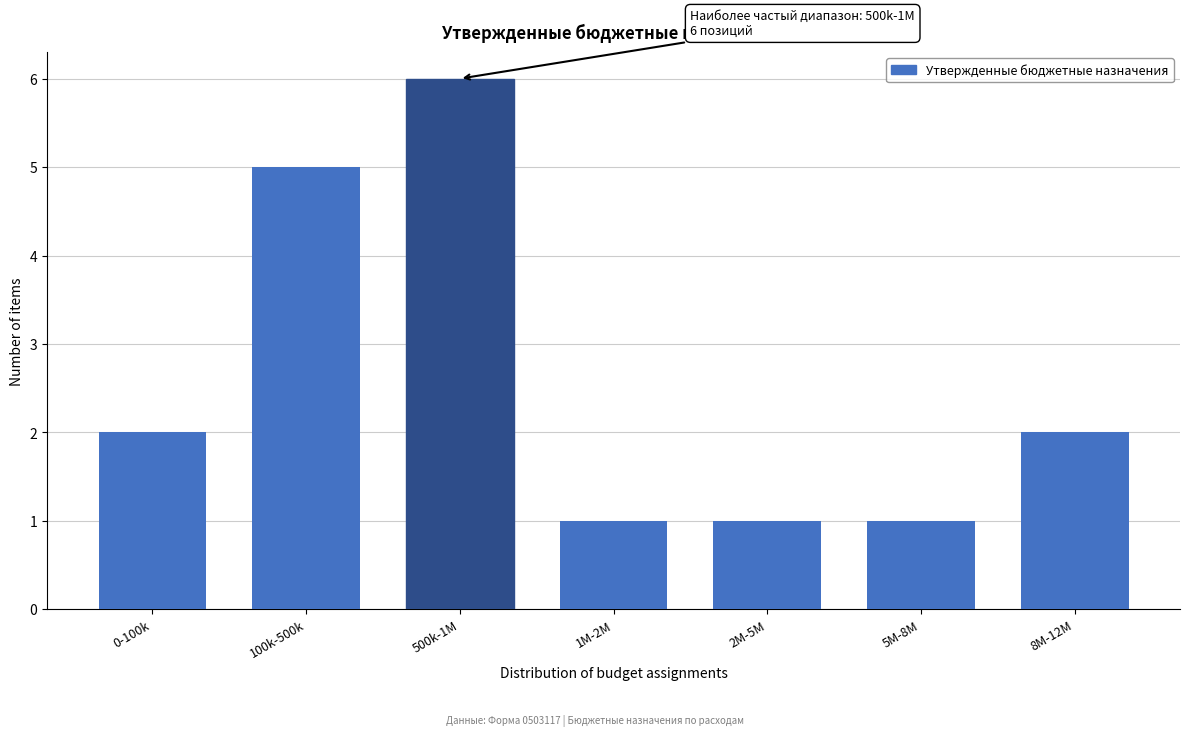

Reading left to right, list all the values displayed in this chart.

2	5	6	1	1	1	2